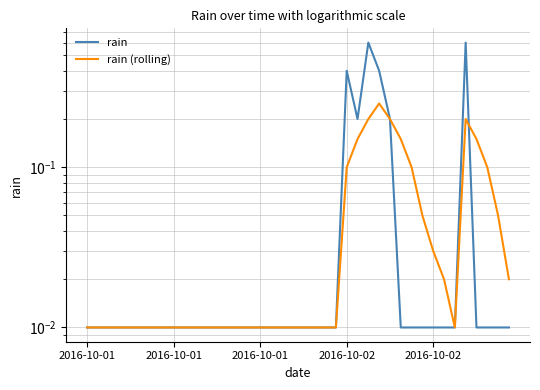

Where is the first local minimum for rain (rolling)?

34